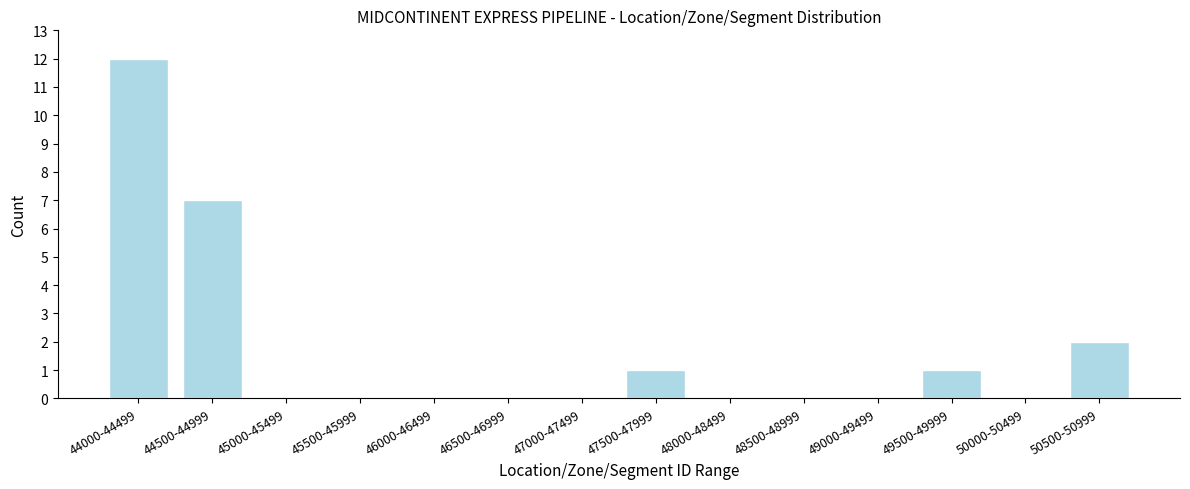

Reading left to right, transcribe all the data shown in this chart.

44000-44499=12	44500-44999=7	45000-45499=0	45500-45999=0	46000-46499=0	46500-46999=0	47000-47499=0	47500-47999=1	48000-48499=0	48500-48999=0	49000-49499=0	49500-49999=1	50000-50499=0	50500-50999=2